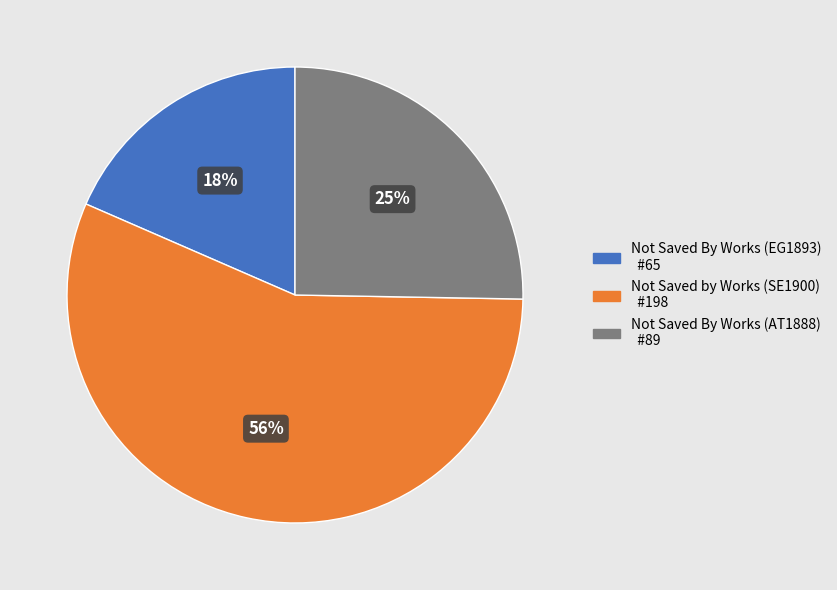

How many segments does this pie chart have?

3